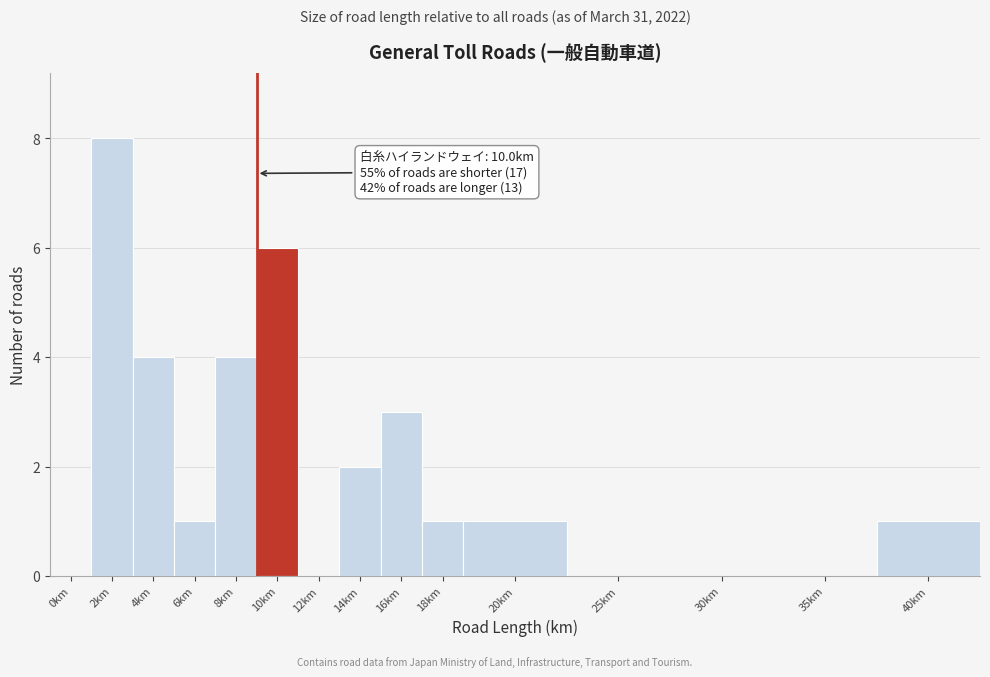

Reading left to right, transcribe all the data shown in this chart.

0km=0	2km=8	4km=4	6km=1	8km=4	10km=6	12km=0	14km=2	16km=3	18km=1	20km=1	25km=0	30km=0	35km=0	40km=1